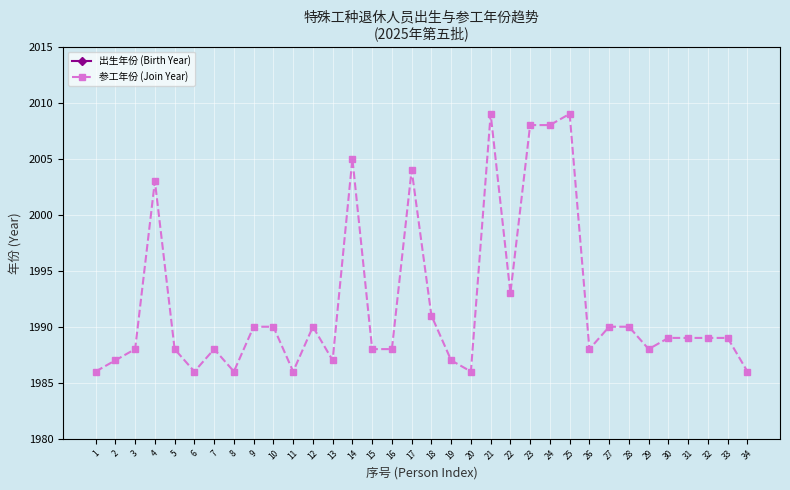

True or false: 出生年份 (Birth Year) and 参工年份 (Join Year) cross at least once.

False